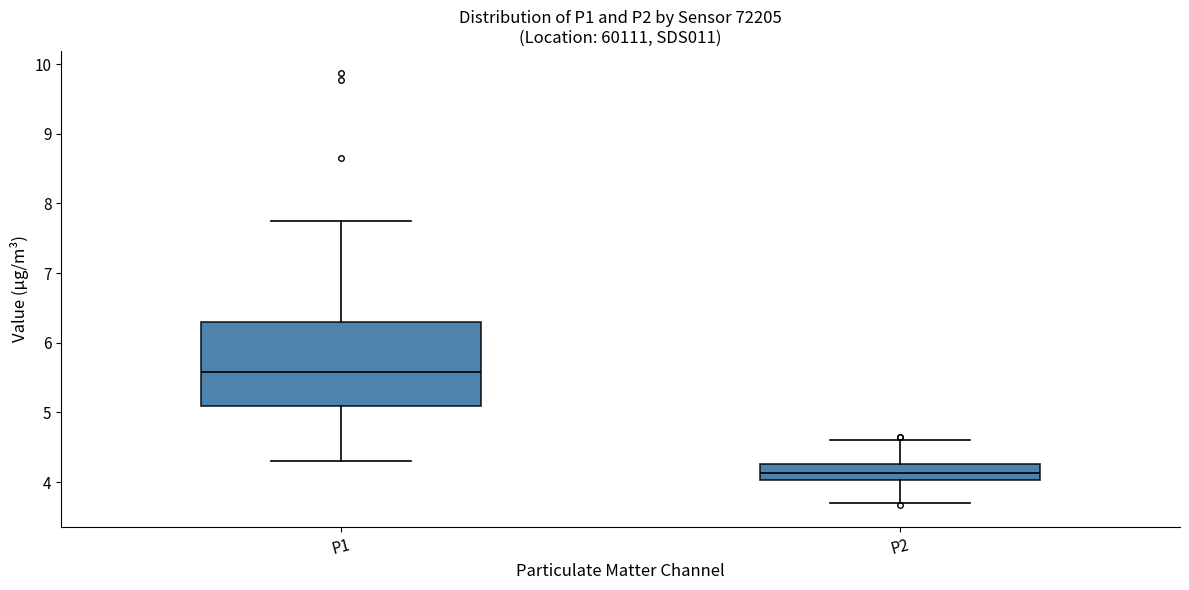

Which box is the tallest, from its lower edge to its upper edge?

P1